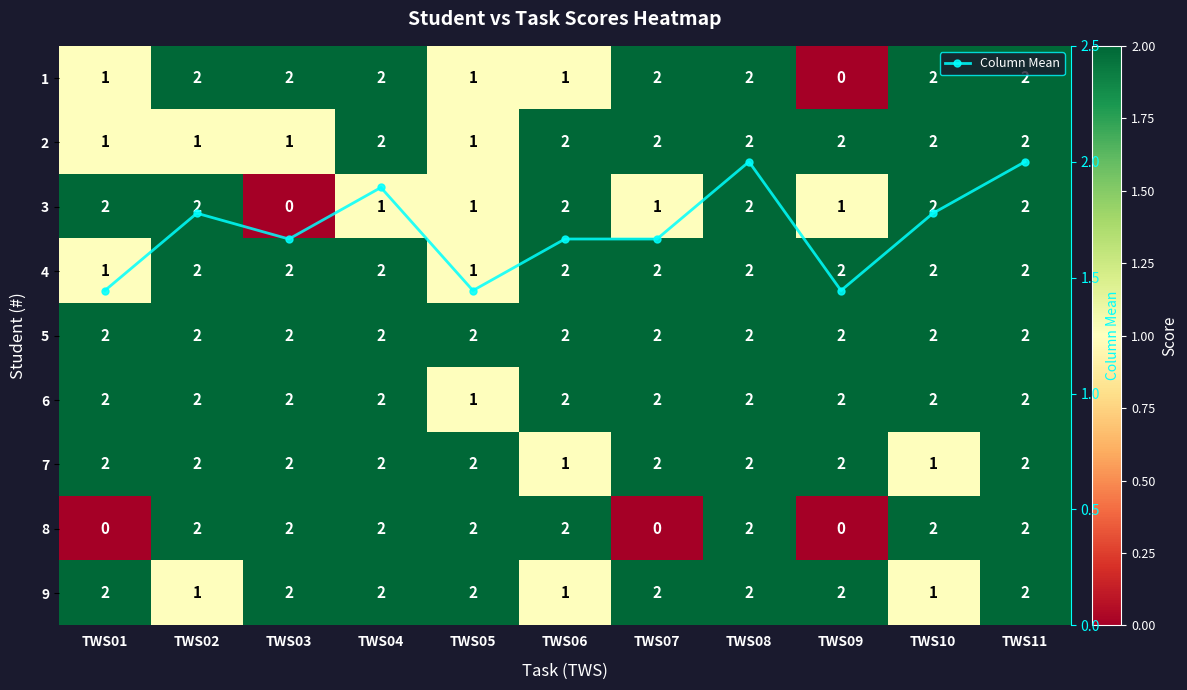

True or false: Column Mean has more than 1 points higher than both neighbors.

True